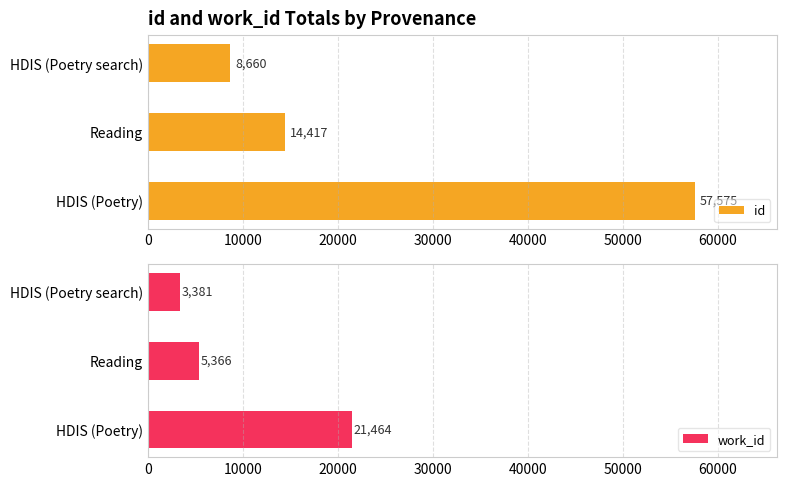

Does the chart contain stacked bars?

No